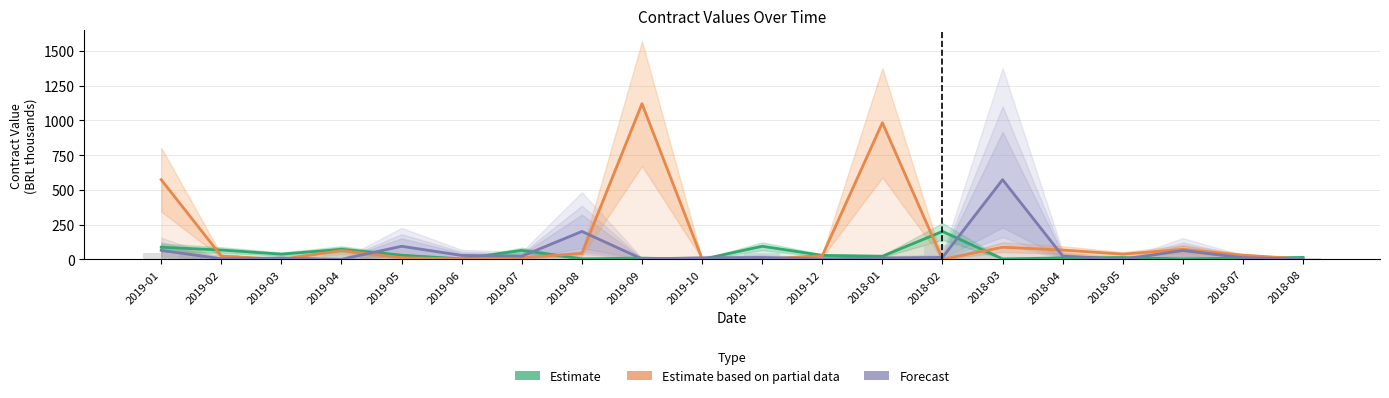

List the series in order of their overall mean, lowest first.

Estimate, Forecast, Estimate based on partial data